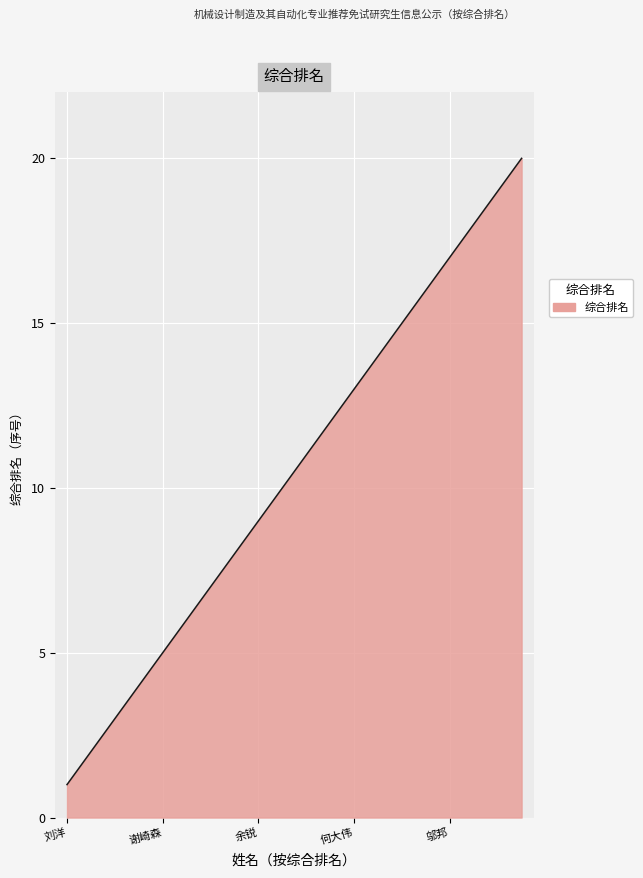

What is the difference between the maximum and minimum values?

19.0